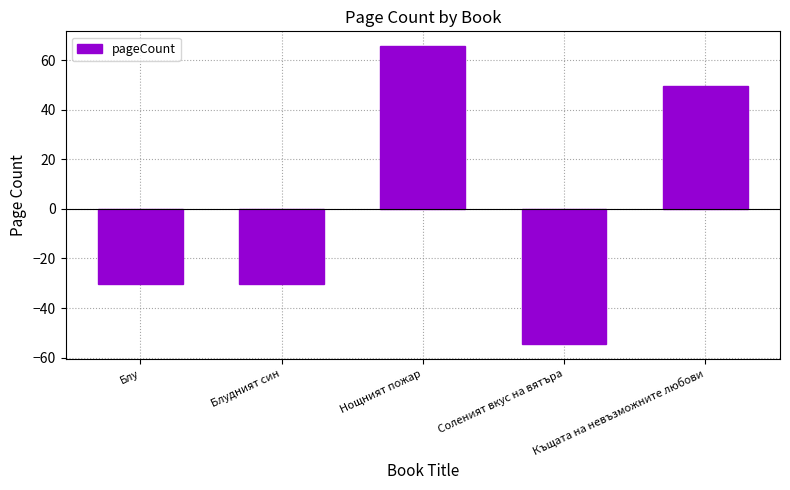

Between Блу and Нощният пожар, which is larger?

Нощният пожар